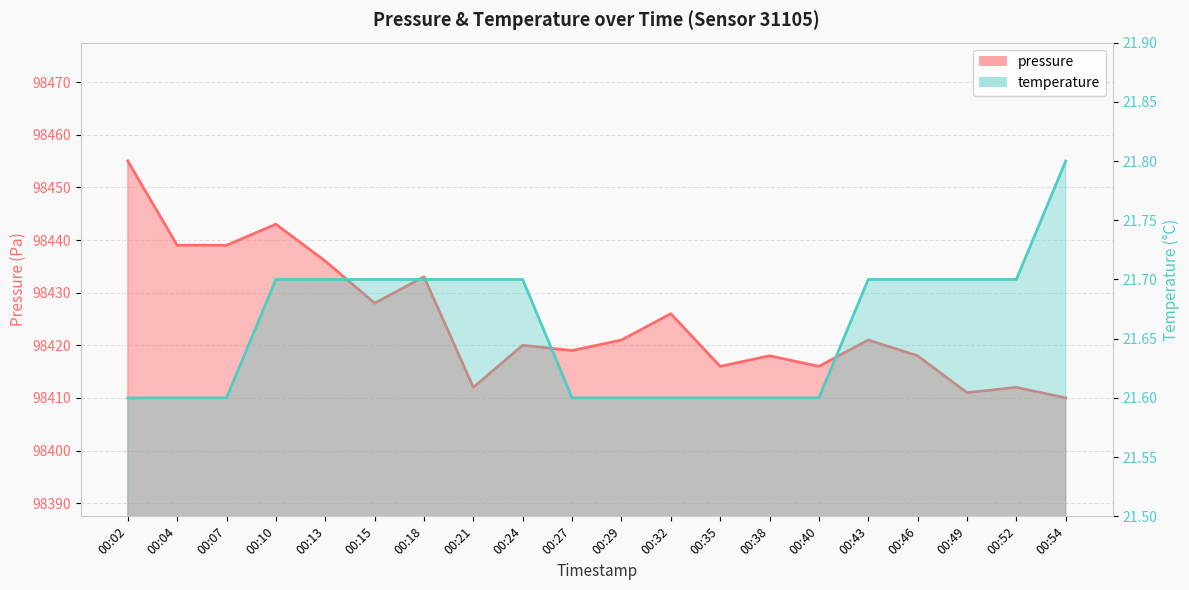

Reading left to right, list all the values displayed in this chart.

pressure: 00:02=98455.0	00:04=98439.0	00:07=98439.0	00:10=98443.0	00:13=98436.0	00:15=98428.0	00:18=98433.0	00:21=98412.0	00:24=98420.0	00:27=98419.0	00:29=98421.0	00:32=98426.0	00:35=98416.0	00:38=98418.0	00:40=98416.0	00:43=98421.0	00:46=98418.0	00:49=98411.0	00:52=98412.0	00:54=98410.0
temperature: 00:02=21.6	00:04=21.6	00:07=21.6	00:10=21.7	00:13=21.7	00:15=21.7	00:18=21.7	00:21=21.7	00:24=21.7	00:27=21.6	00:29=21.6	00:32=21.6	00:35=21.6	00:38=21.6	00:40=21.6	00:43=21.7	00:46=21.7	00:49=21.7	00:52=21.7	00:54=21.8